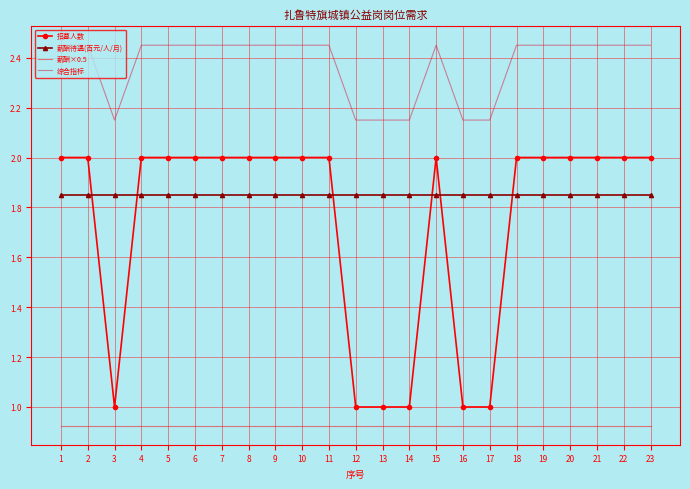

Count the number of data series in this chart.

4